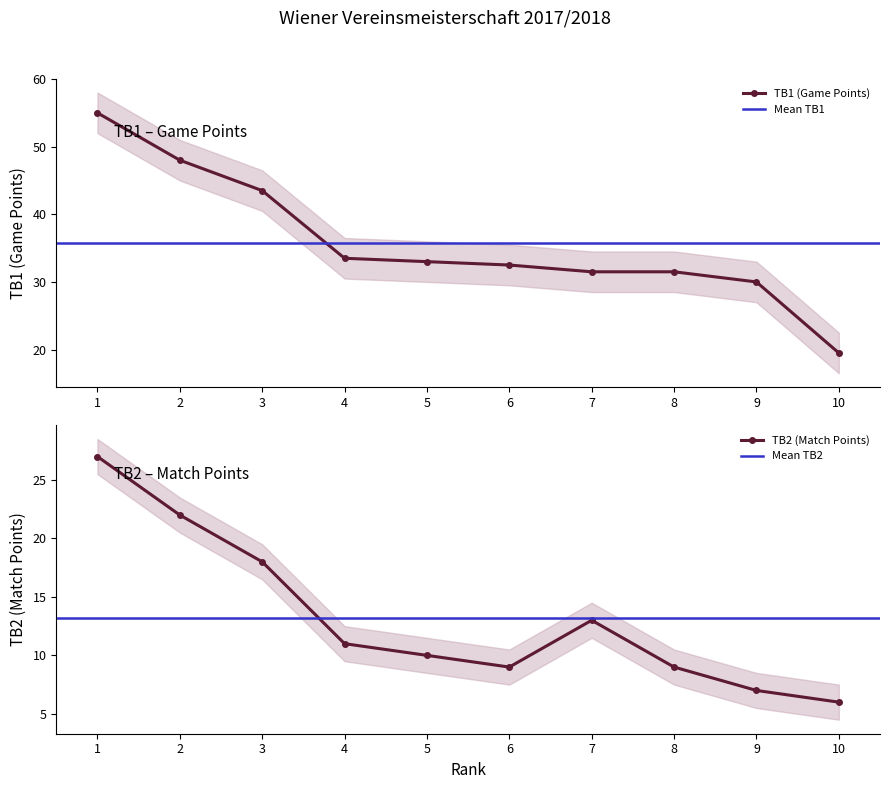

Where is TB2 (Match Points) nearest to the value 16?

3